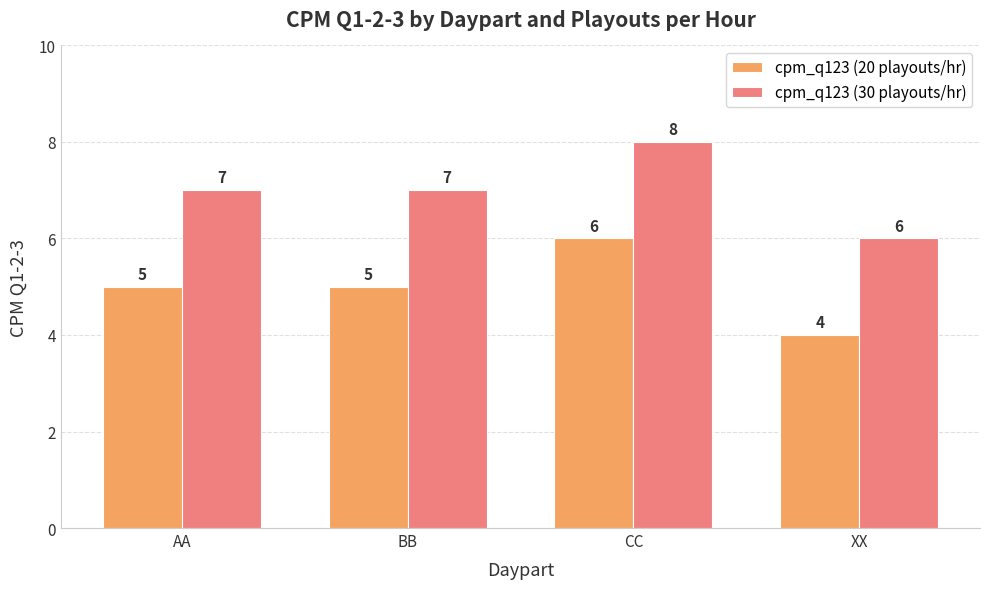

What position from the left is AA?

1